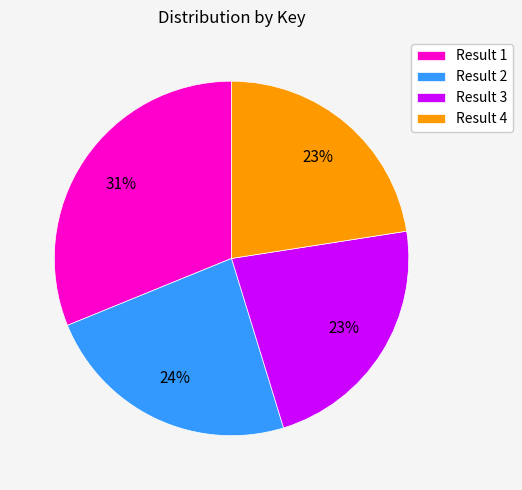

To the nearest percent, what percentage of the pie is Result 2?

24%